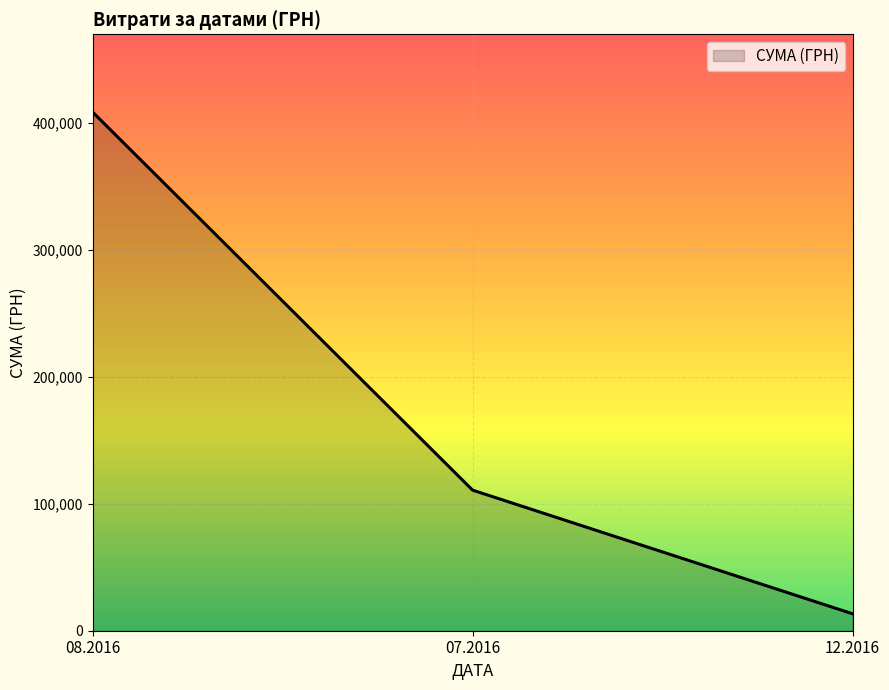

Rank the categories by value from highest to lowest.

08.2016, 07.2016, 12.2016